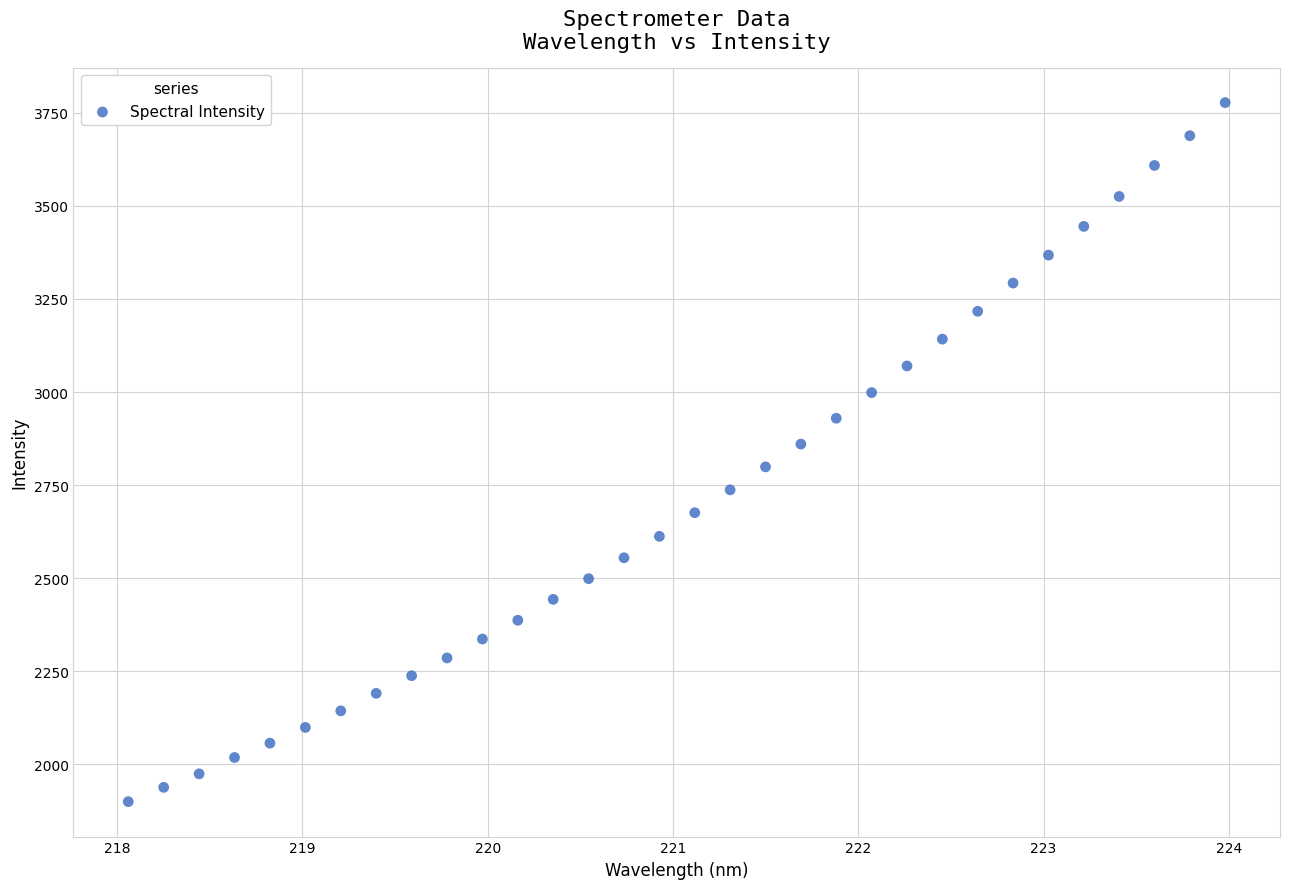

What is the range of X values (max minus min)?

5.9